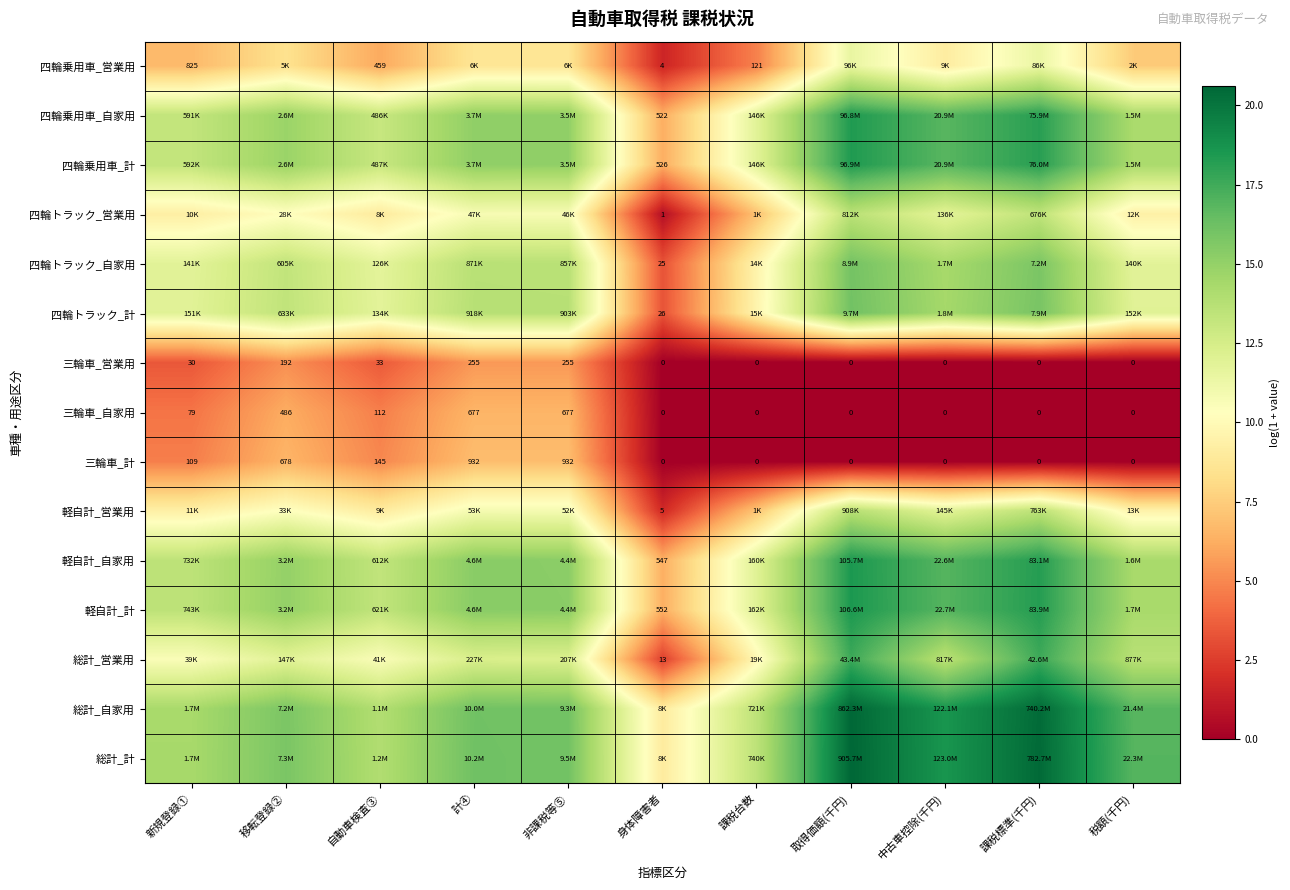

Which category has the highest value across all series?

取得価額(千円)